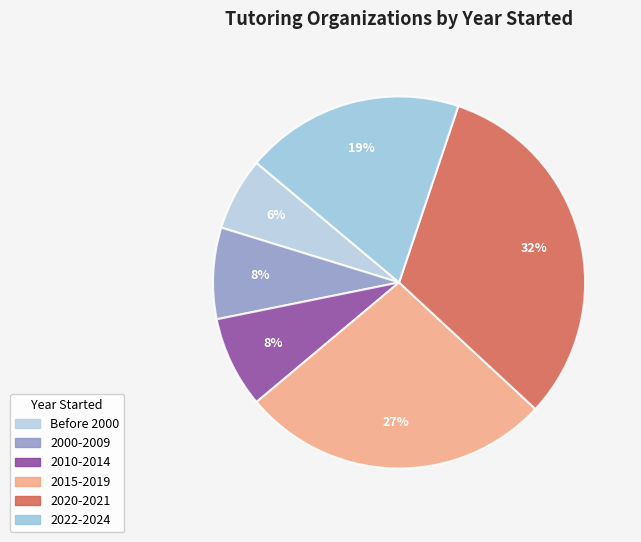

How many segments does this pie chart have?

6